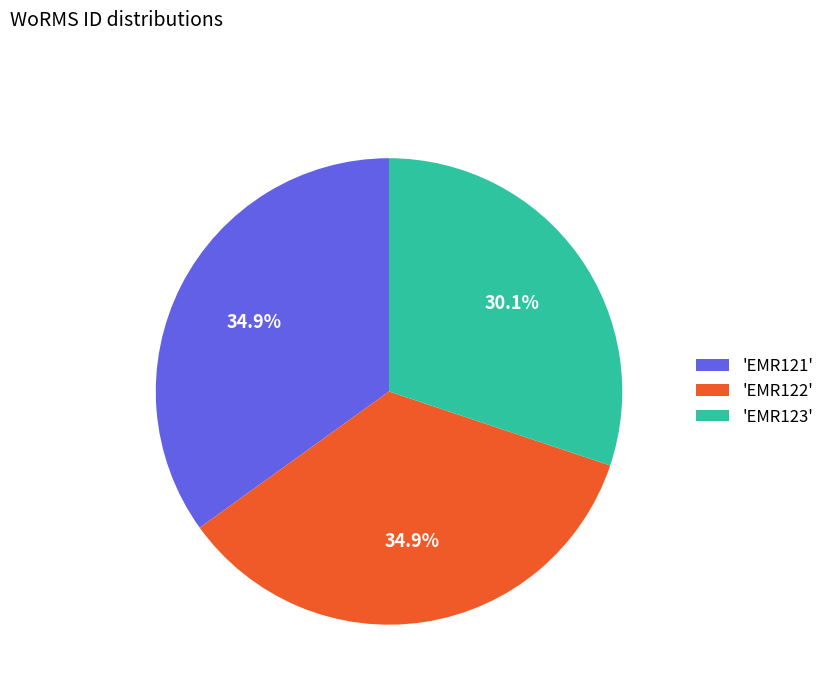

To the nearest percent, what is the difference between the largest and smallest slice percentages?

5%